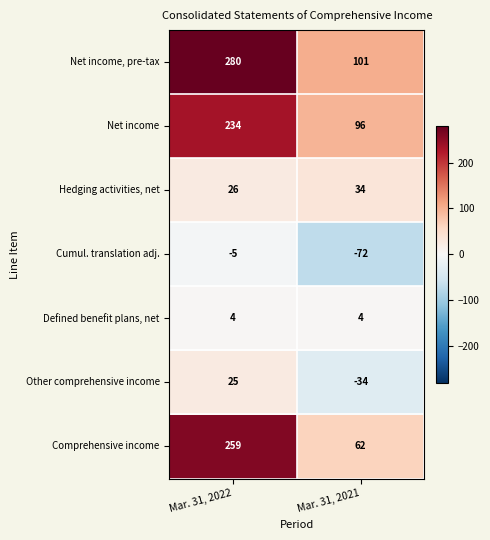

Rank the series at Mar. 31, 2022 from highest to lowest value.

Net income, pre-tax, Comprehensive income, Net income, Hedging activities, net, Other comprehensive income, Defined benefit plans, net, Cumul. translation adj.